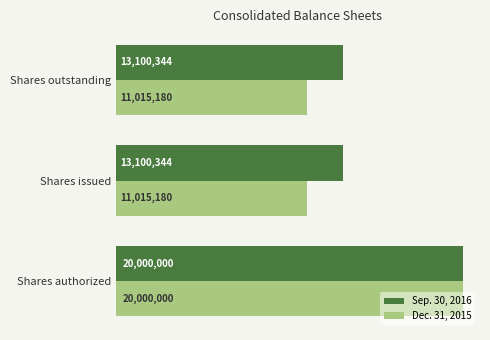

What are all the series names shown in the legend?

Sep. 30, 2016, Dec. 31, 2015